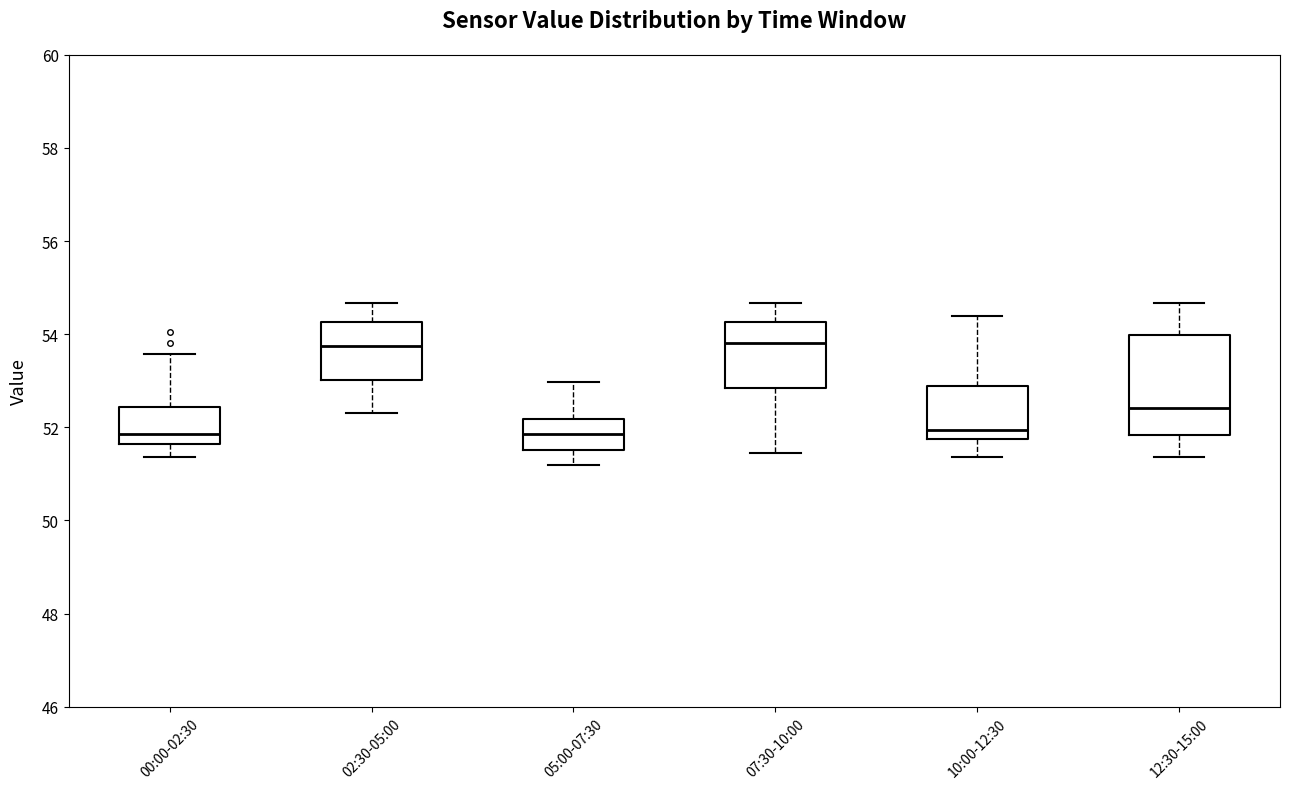

Which box is the tallest, from its lower edge to its upper edge?

12:30-15:00